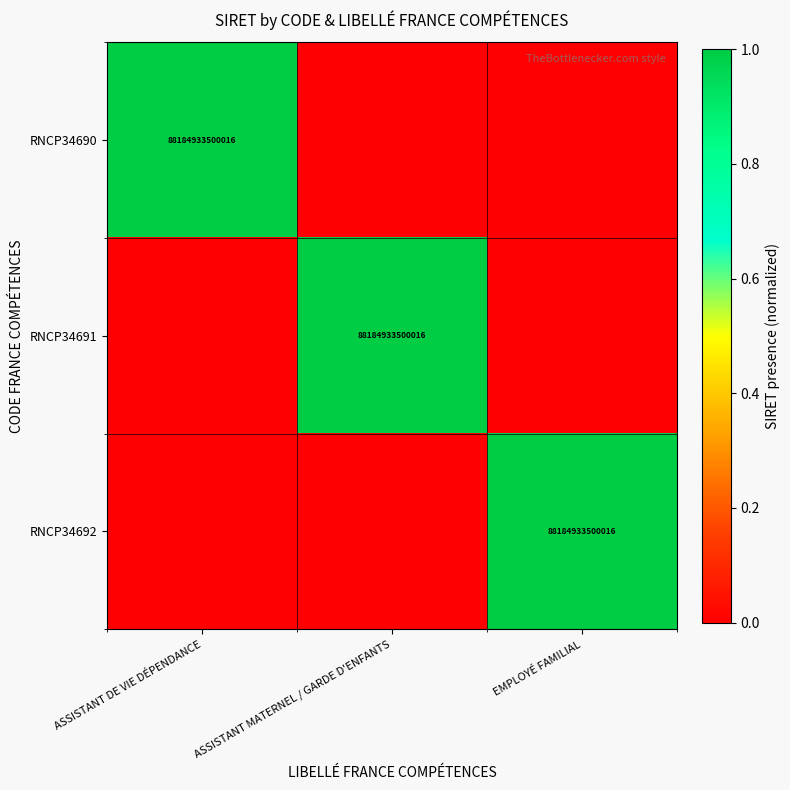

Between ASSISTANT MATERNEL / GARDE D'ENFANTS and EMPLOYÉ FAMILIAL, which is larger?

ASSISTANT MATERNEL / GARDE D'ENFANTS